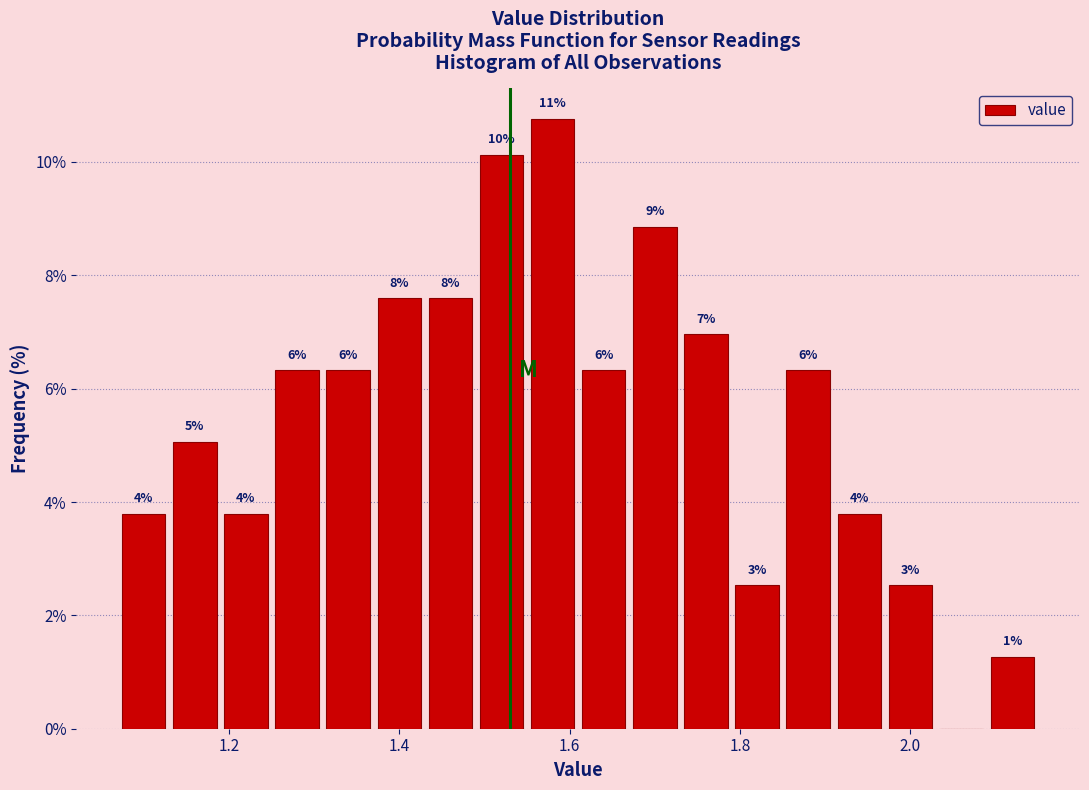

Around what value on the x-axis is the tallest bar? Give the approximate position of its centre, as read against the axis.

1.58